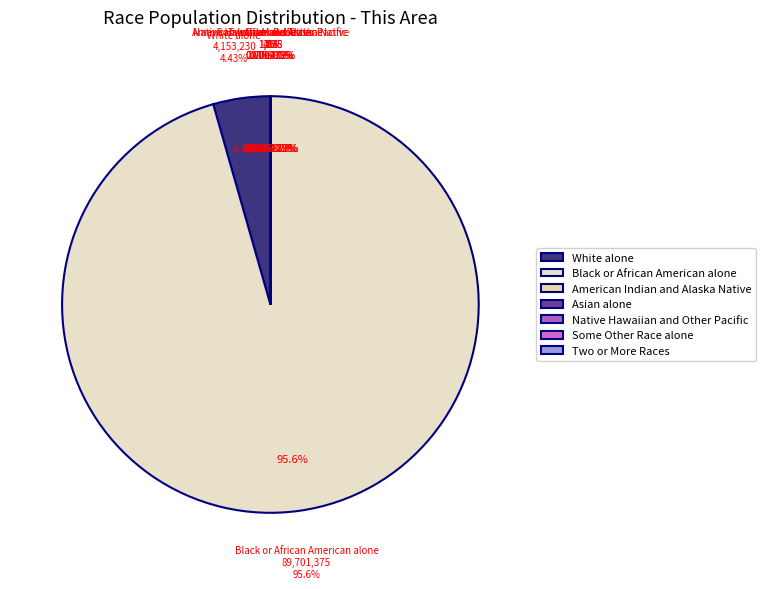

To the nearest percent, what is the difference between the largest and smallest slice percentages?

96%